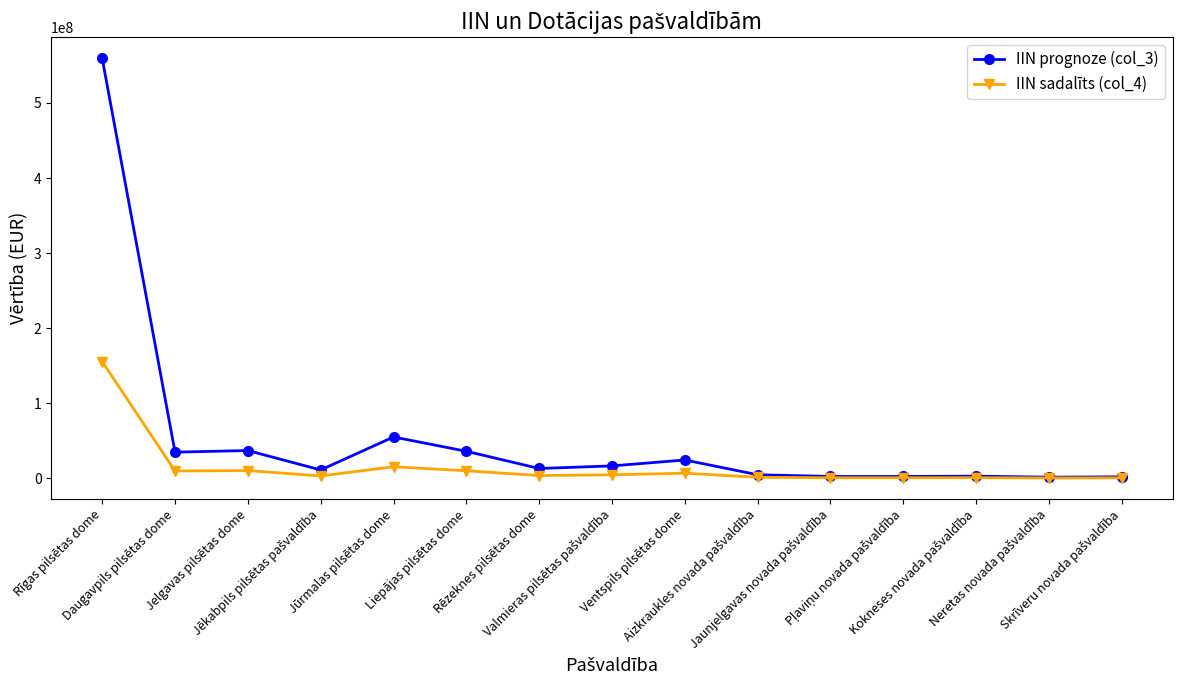

What is the average value of the IIN sadalīts (col_4) series?

14875668.9